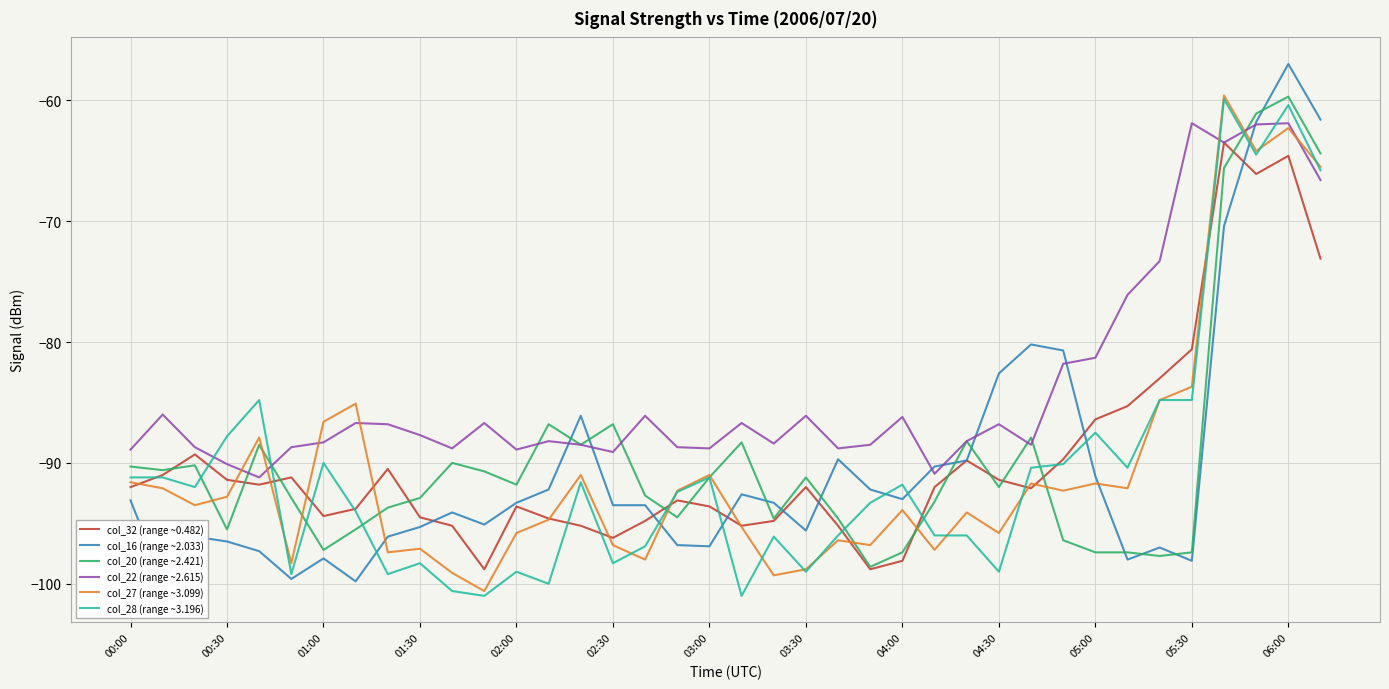

Read the col_27 (range ~3.099) value at 29.

-92.3